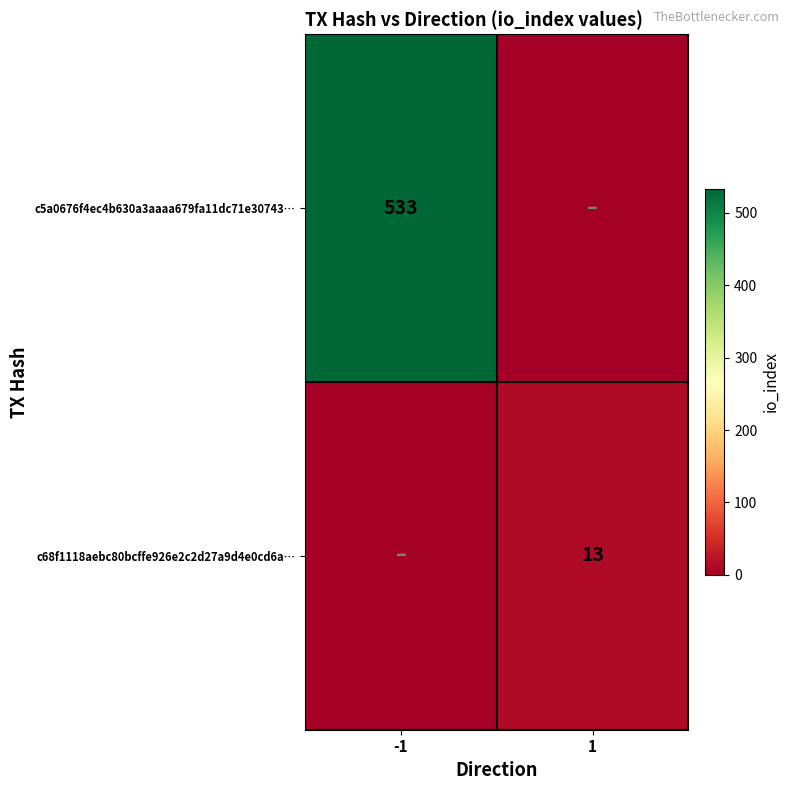

The c68f1118aebc80bcffe926e2c2d27a9d4e0cd6a… series shows 21 at 1. True or false?

False